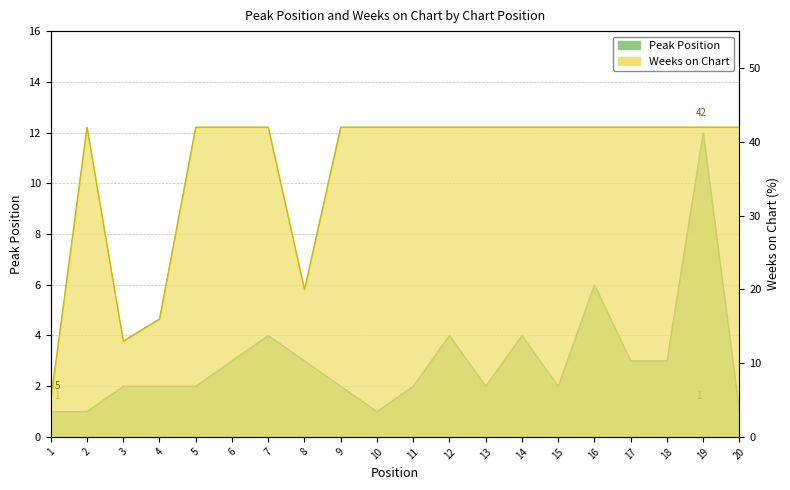

The Weeks on Chart series shows 42 at 13. True or false?

True